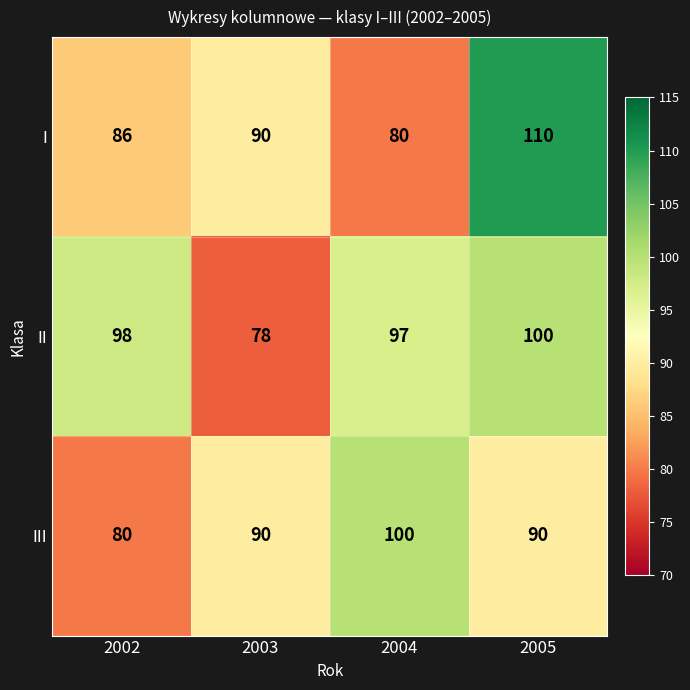

Where is I nearest to the value 95?

2003